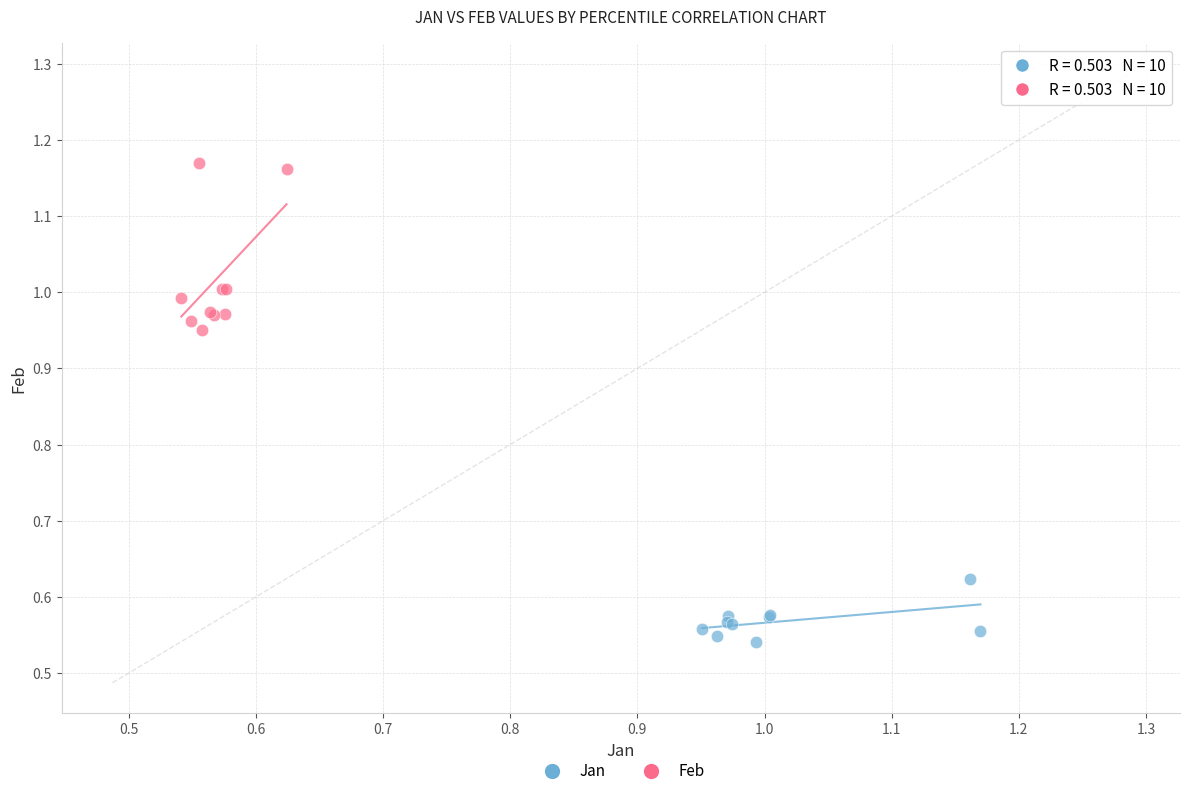

Which series reaches the minimum Y coordinate?

Jan